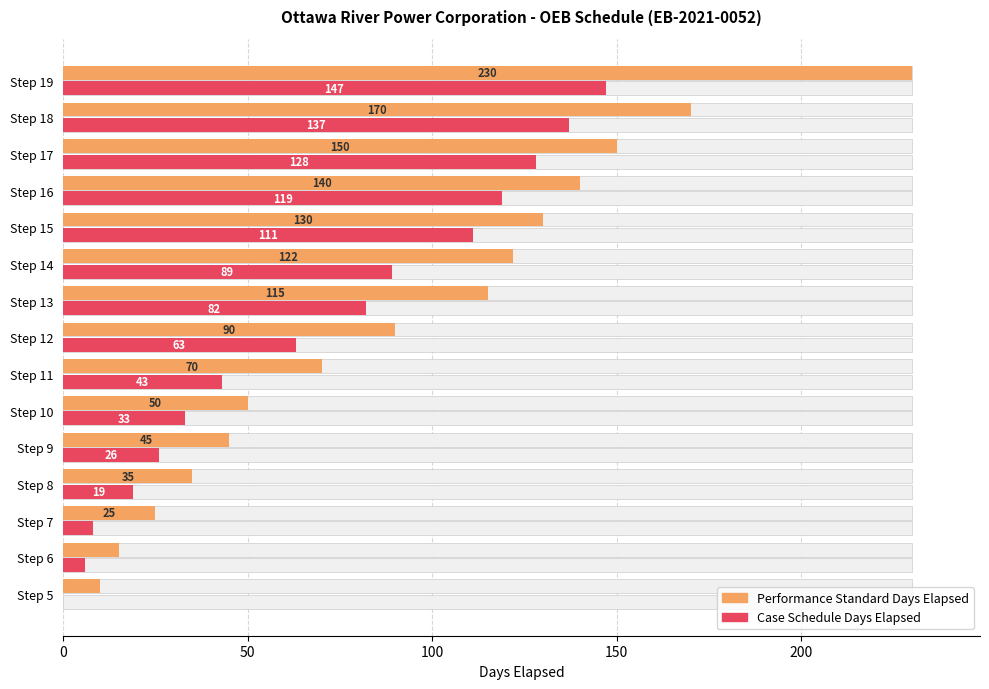

How many groups of bars are there?

15